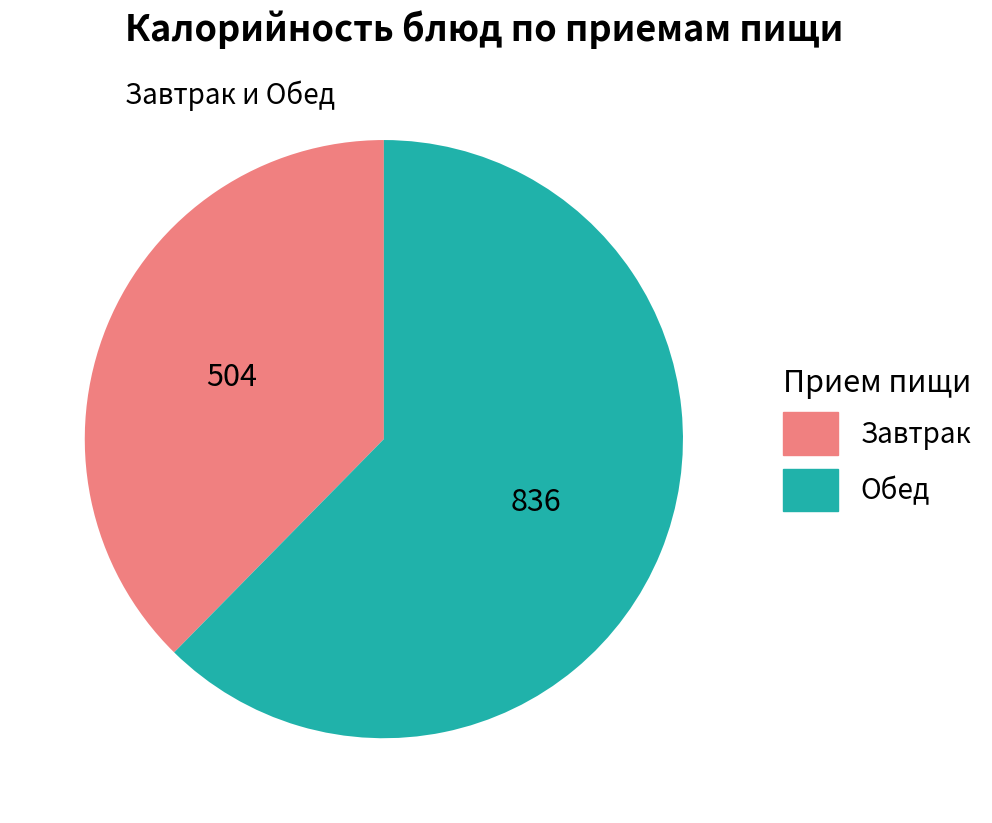

What is the ratio of the value at Обед to the value at Завтрак?

1.7